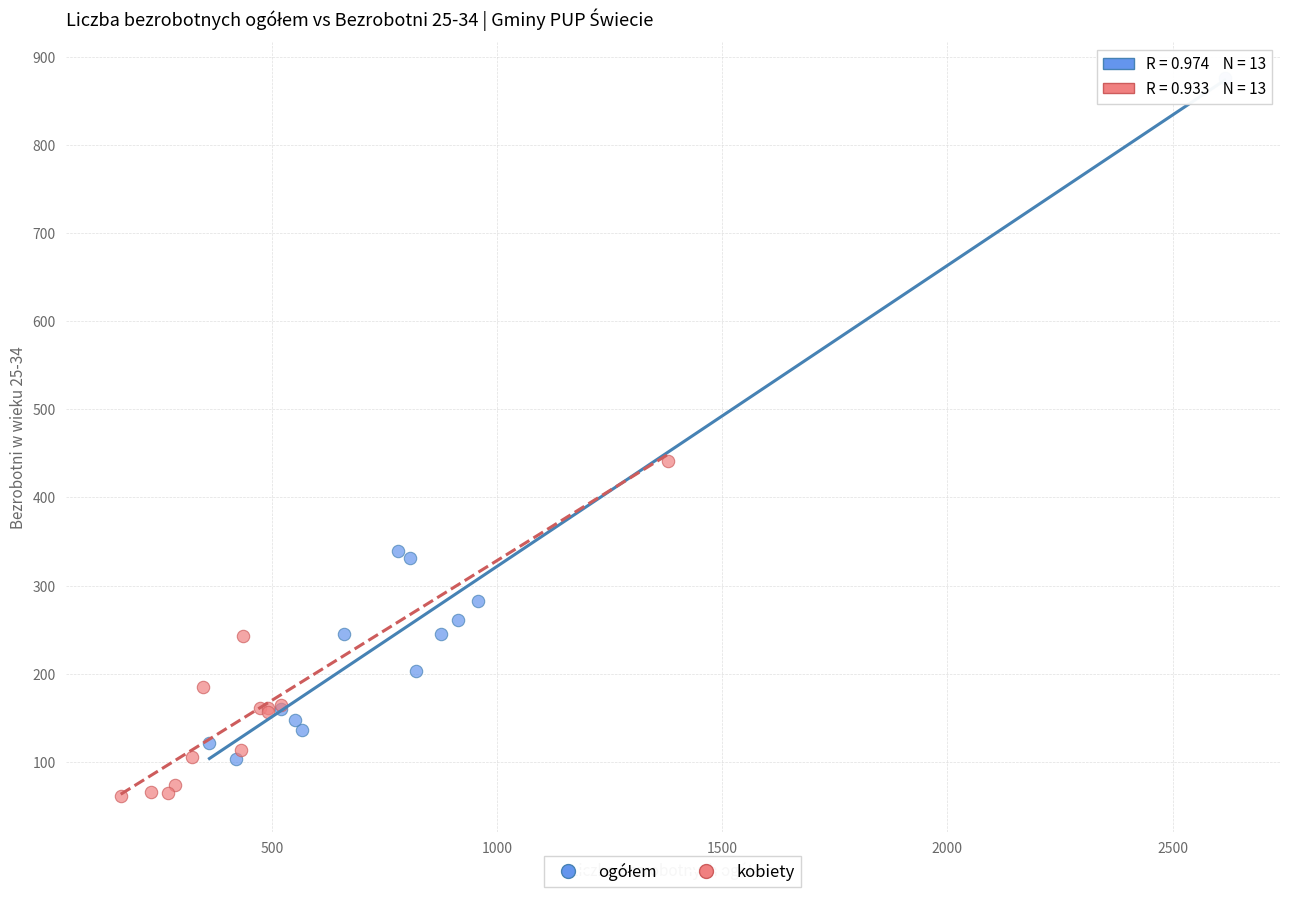

Which series contains the lowest Y value?

kobiety